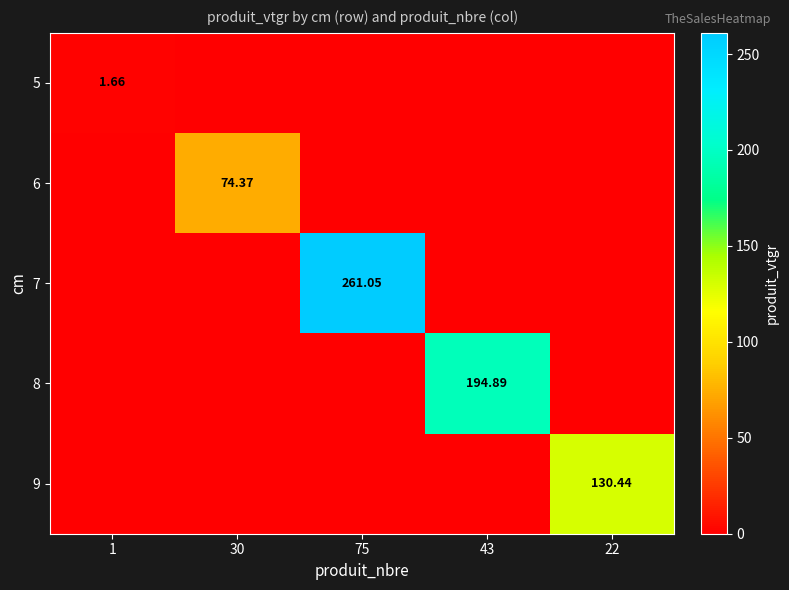

Which series has the largest total across all categories?

7